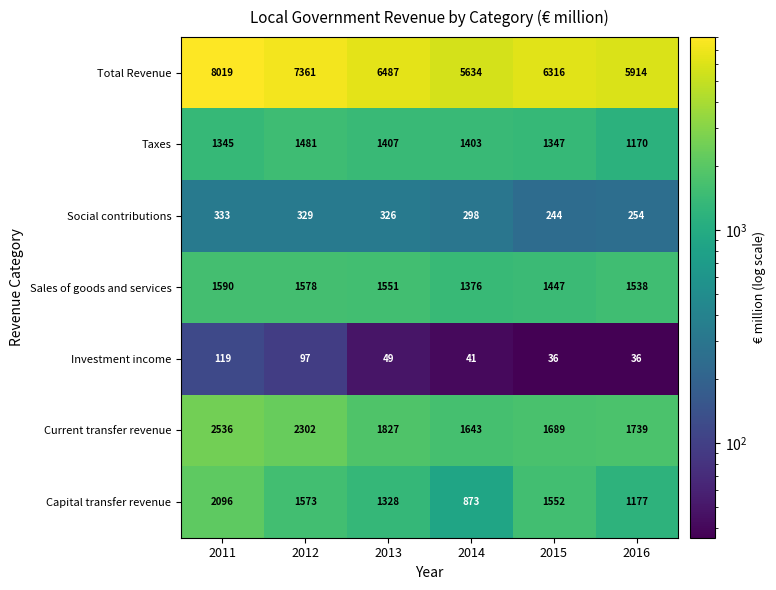

What is the difference between the Sales of goods and services values at 2011 and 2016?

52